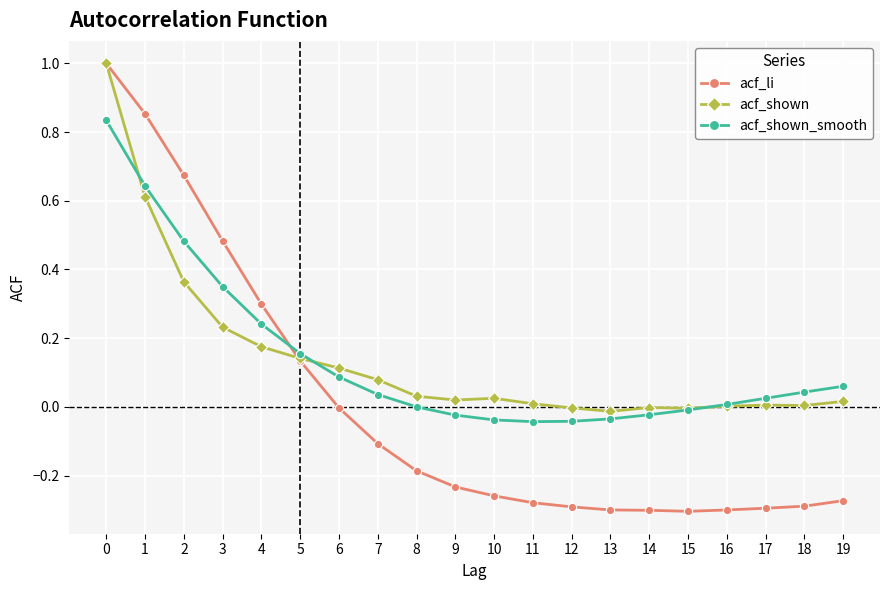

What is the total value across all series at 2?

1.5